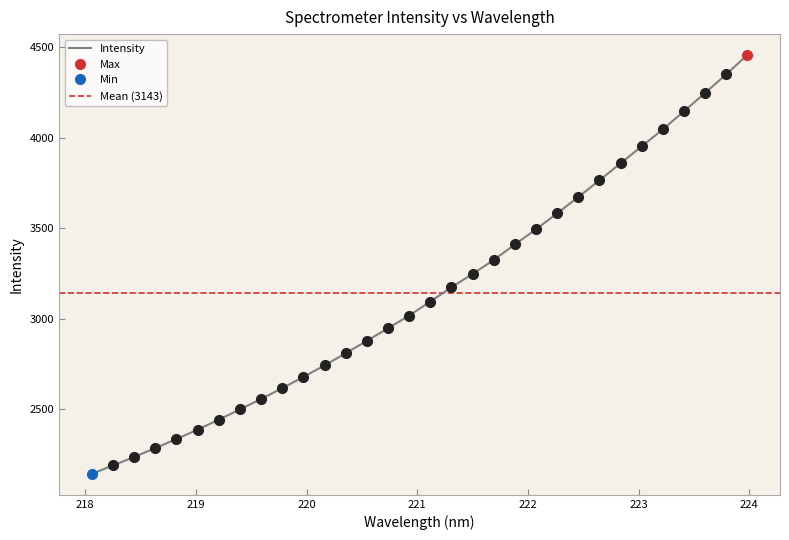

What is the smallest value displayed?

2142.7